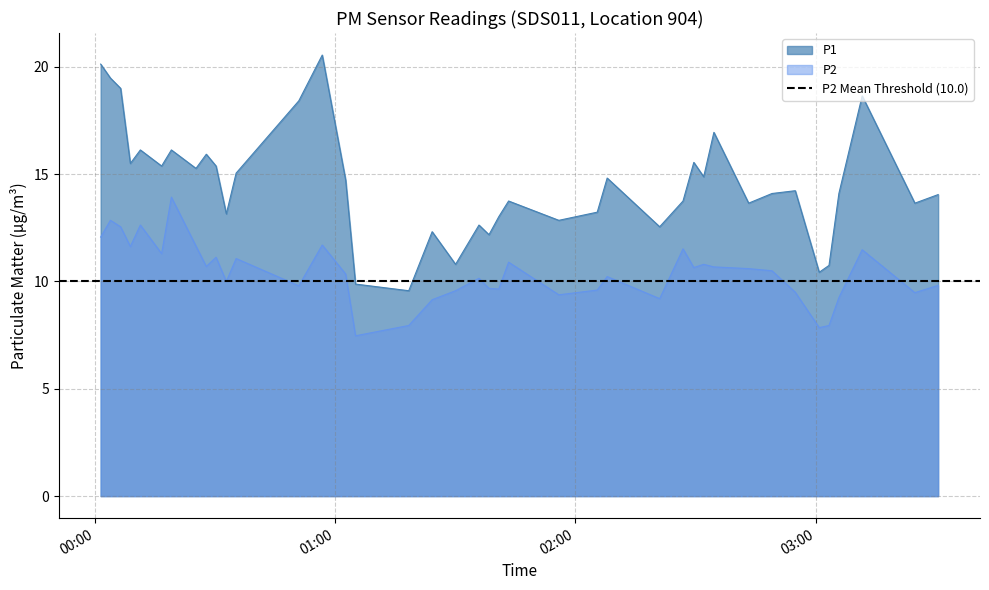

The P1 series shows 7.2 at 2024-03-22T01:40:51. True or false?

False